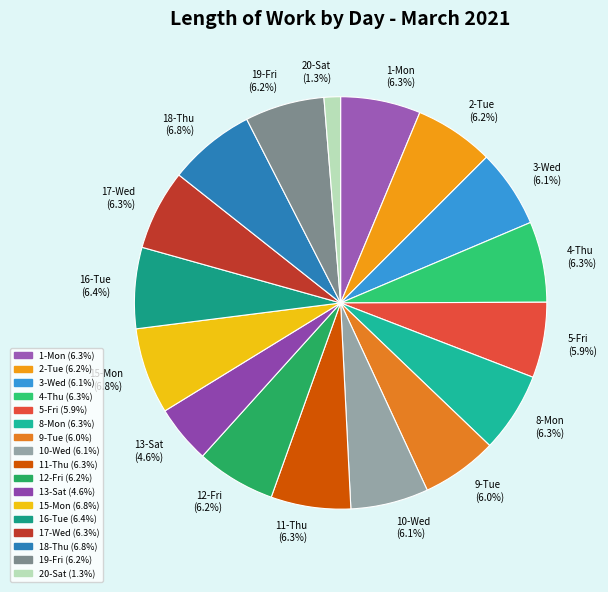

Does 12-Fri represent more than half of the total?

No